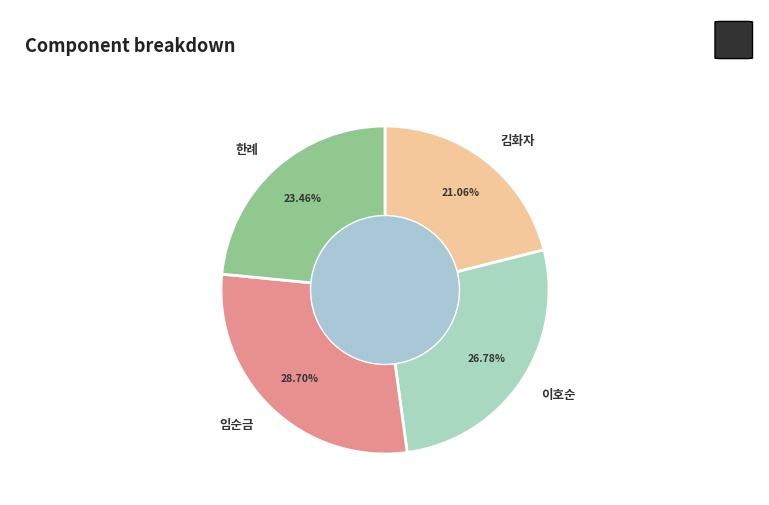

To the nearest percent, what portion does 한례 represent?

23%